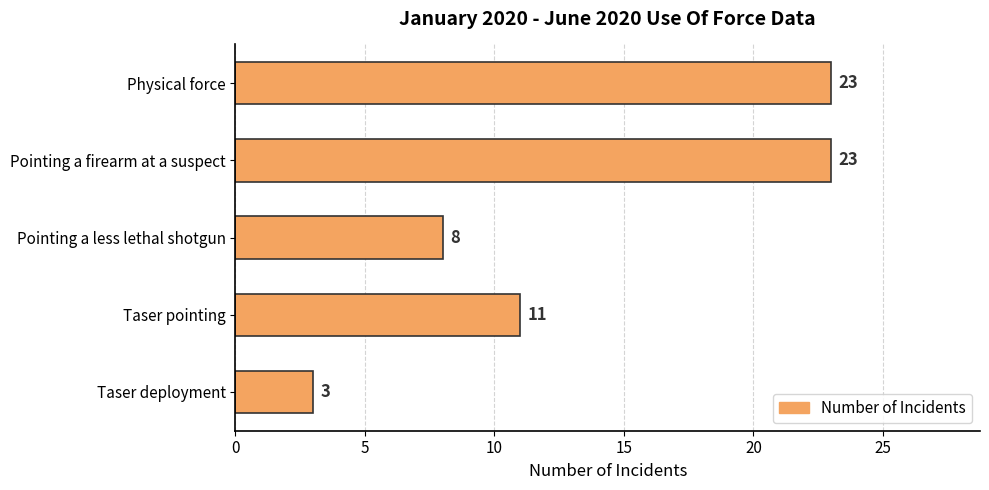

The chart shows a value of 3 at Taser deployment. True or false?

True